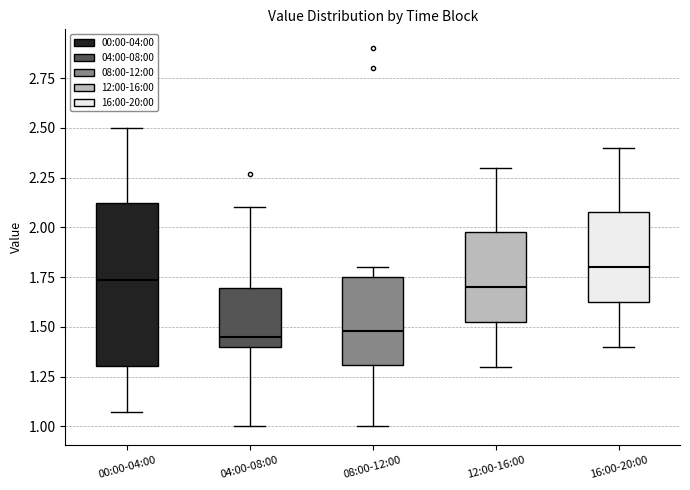

Which box is the tallest, from its lower edge to its upper edge?

00:00-04:00